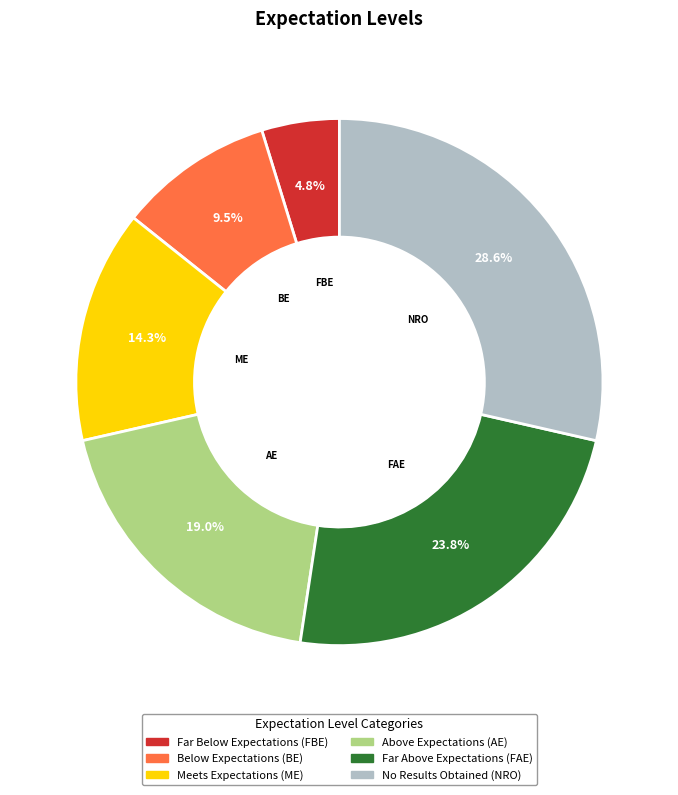

How many segments does this pie chart have?

6